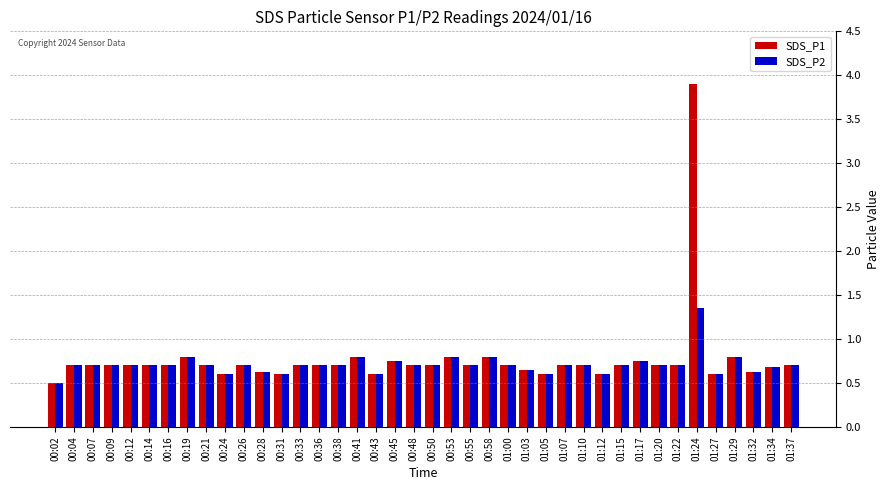

What are all the series names shown in the legend?

SDS_P1, SDS_P2